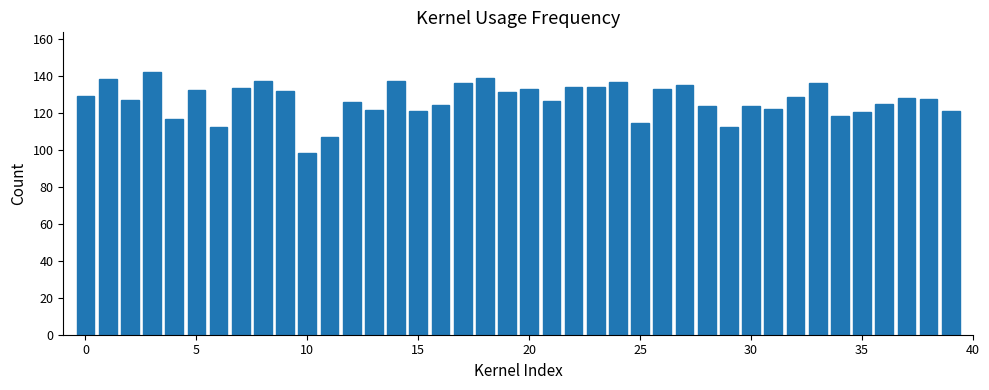

What is the maximum value shown in the chart?

142.5